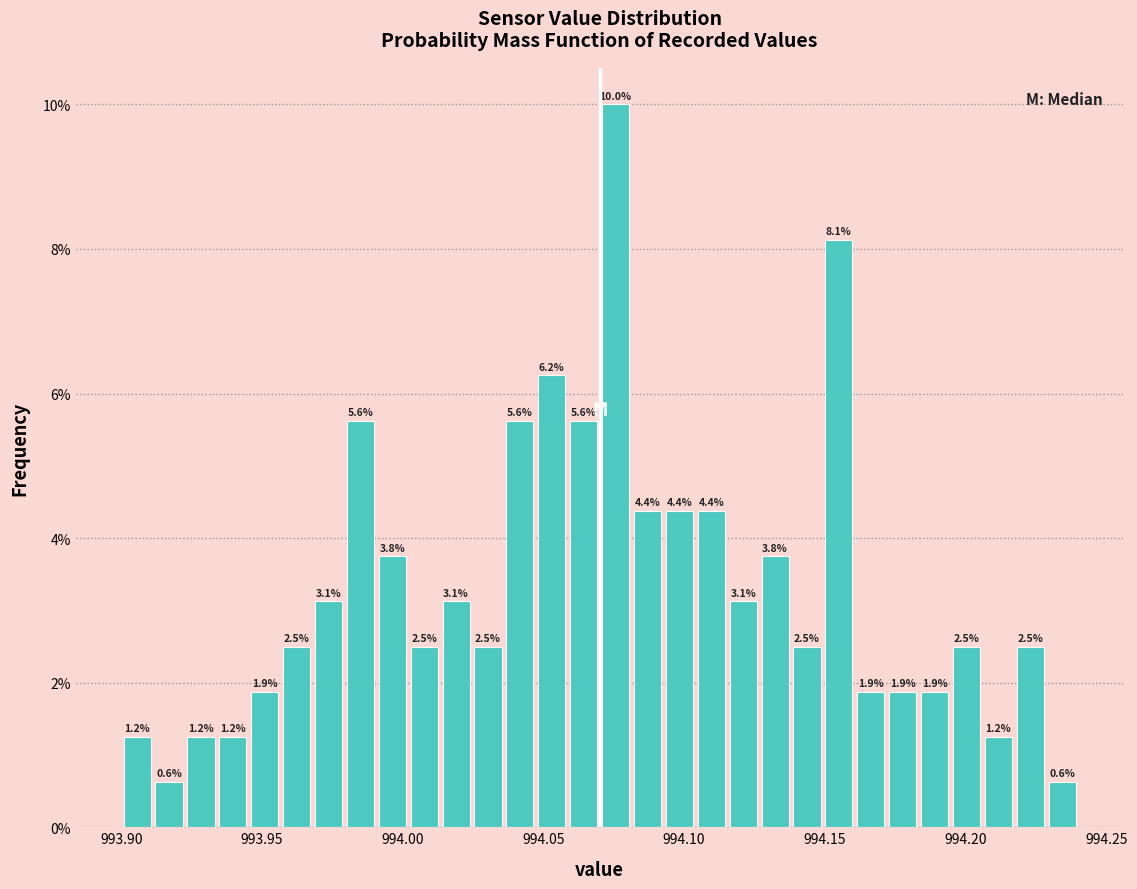

Around what value on the x-axis is the tallest bar? Give the approximate position of its centre, as read against the axis.

994.075